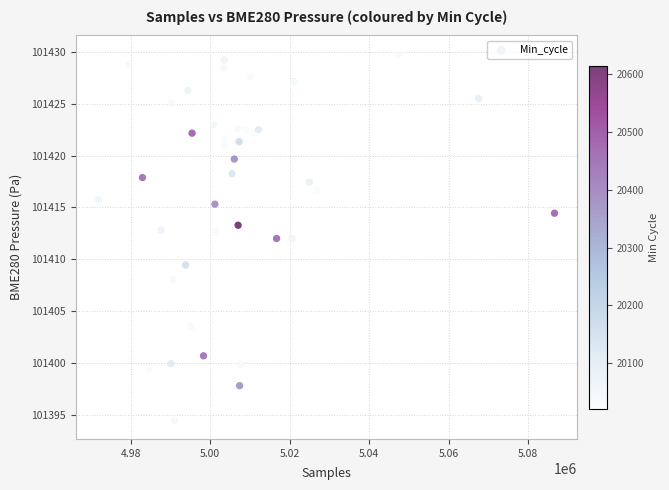

What is the range of X values (max minus min)?

114691.0